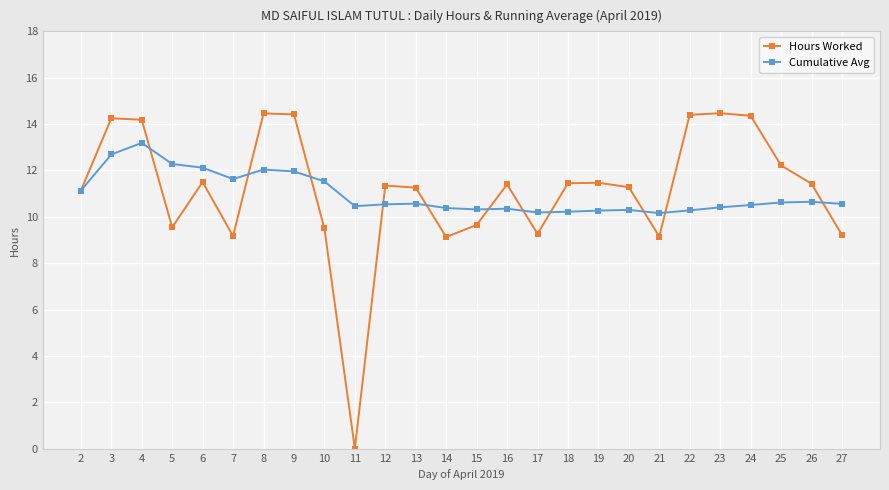

How many lines are shown in the chart?

2